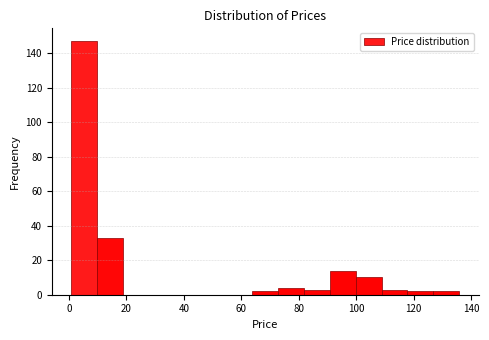

Over which range of the x-axis is the bar tallest?

0 to 10